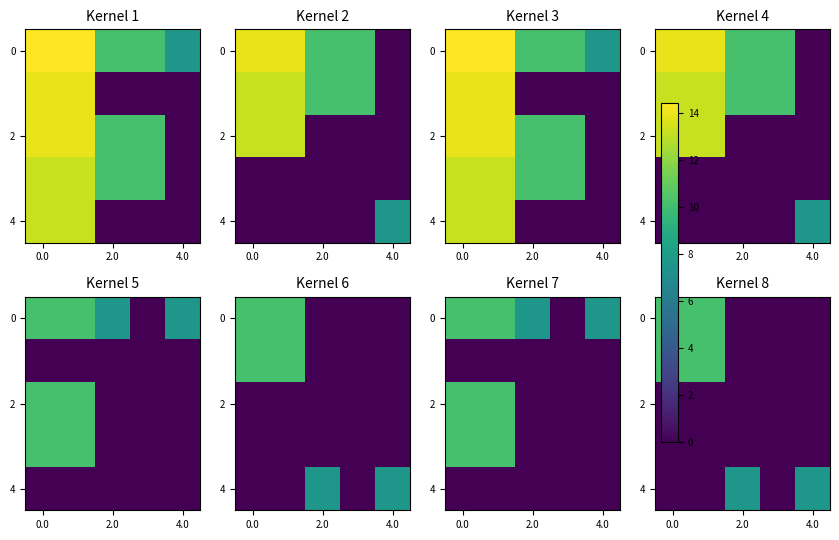

The value of 0 at 4.0 is 0.0. True or false?

True